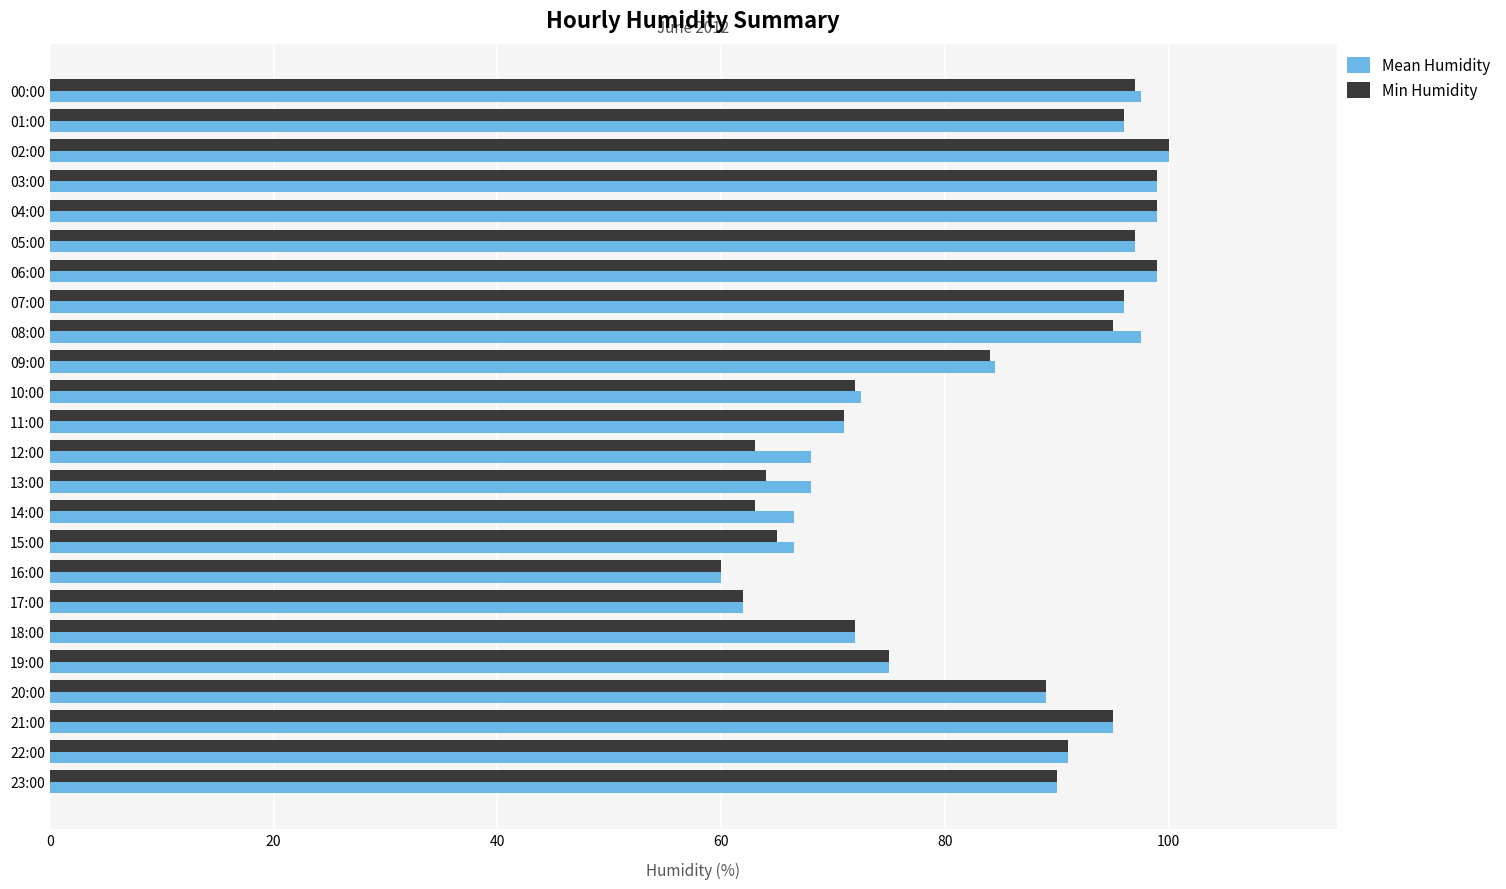

At which label is Min Humidity closest to 80?

09:00